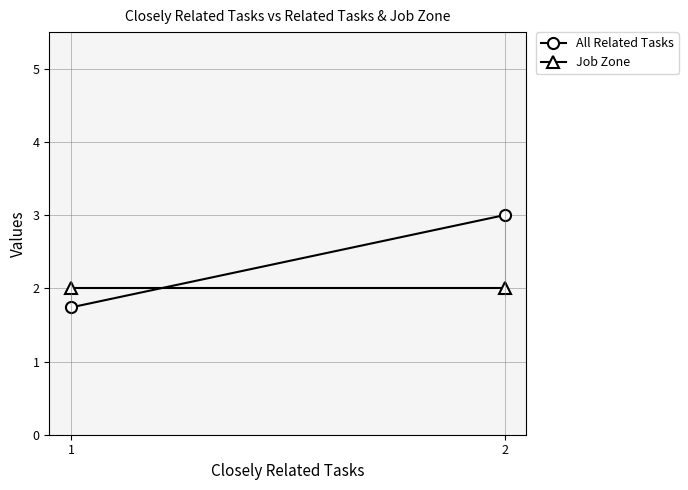

What is the sum of all All Related Tasks values?

4.7